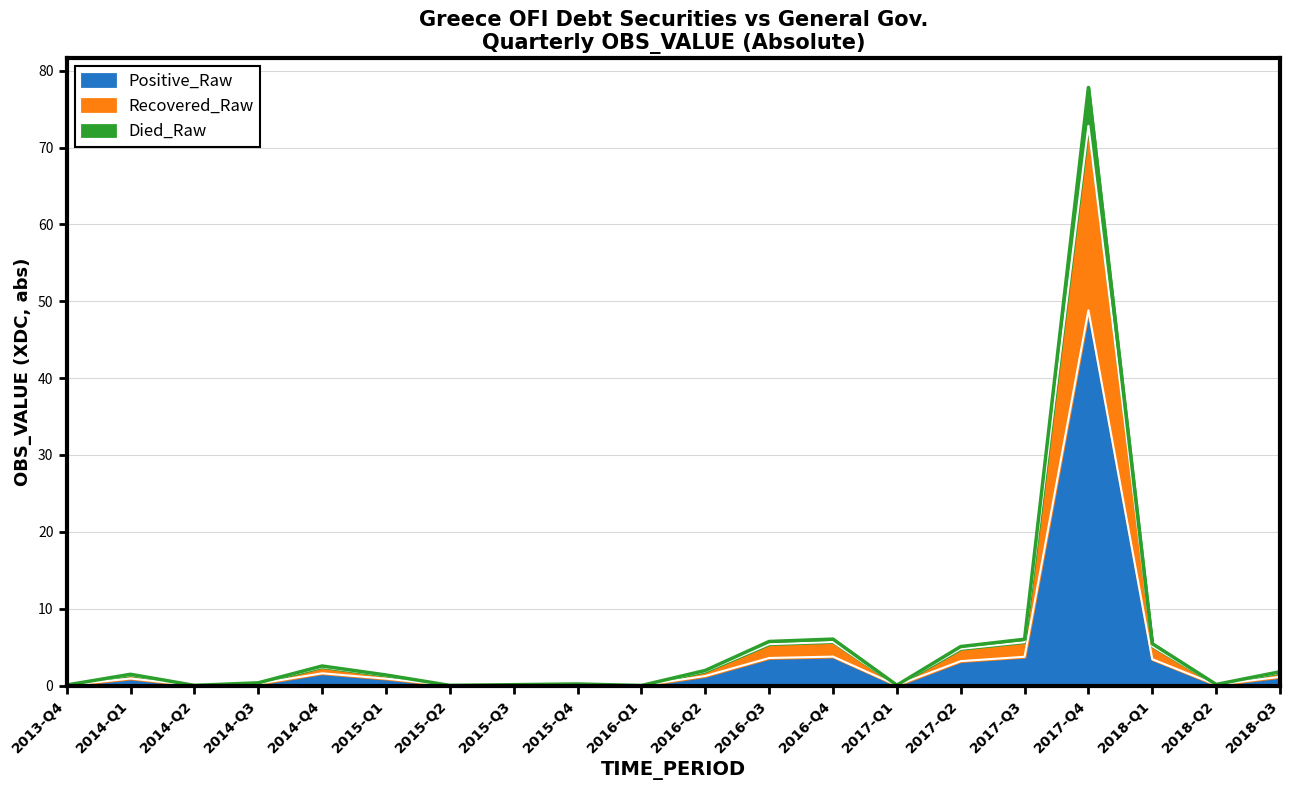

Is it true that OBS_VALUE equals 26.5 at 2017-Q4?

False